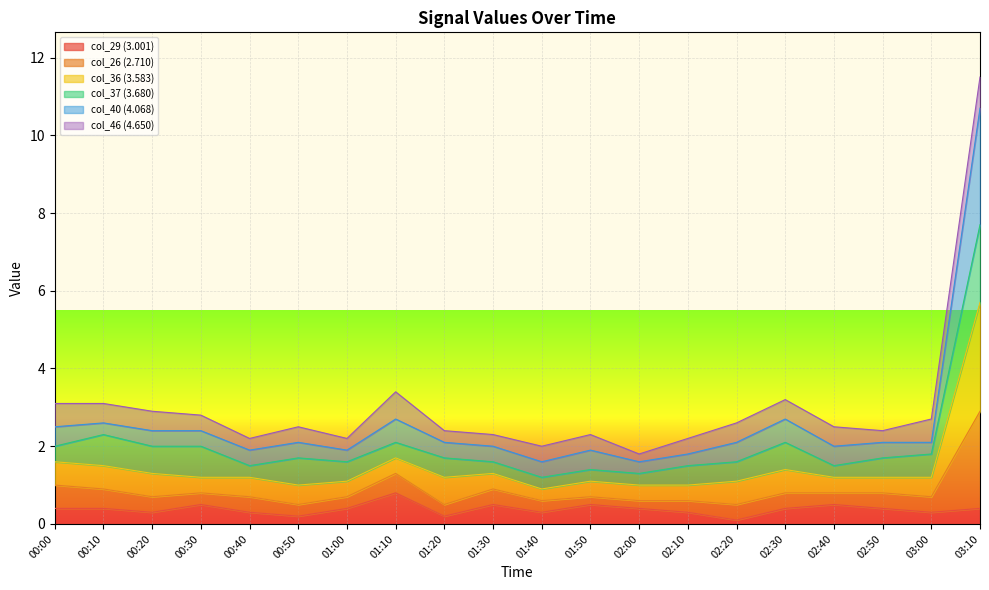

True or false: col_36 (3.583) and col_26 (2.710) intersect in this chart.

False